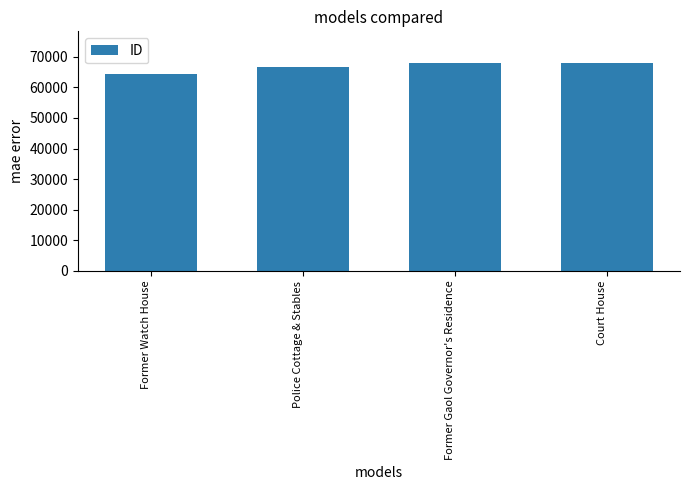

What is the difference between the maximum and minimum values?

3717